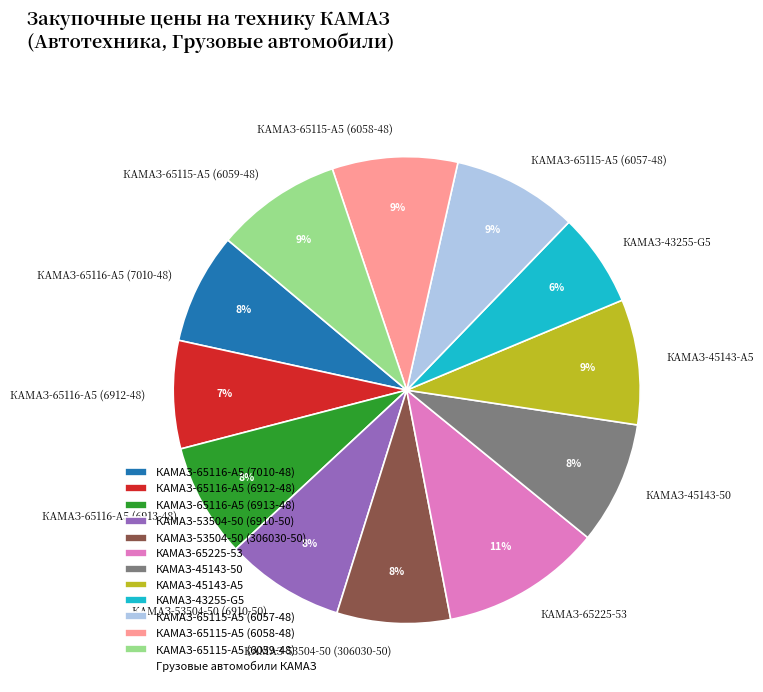

Do КАМАЗ-65115-А5 (6057-48) and КАМАЗ-65115-А5 (6059-48) together represent more than half of the pie?

No